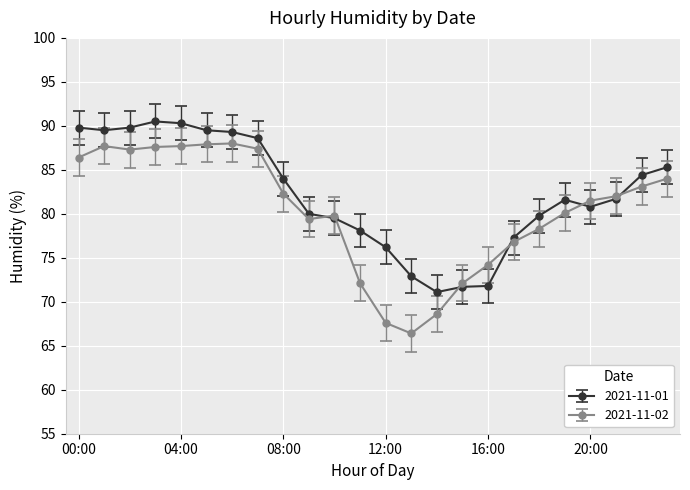

What are all the series names shown in the legend?

2021-11-01, 2021-11-02